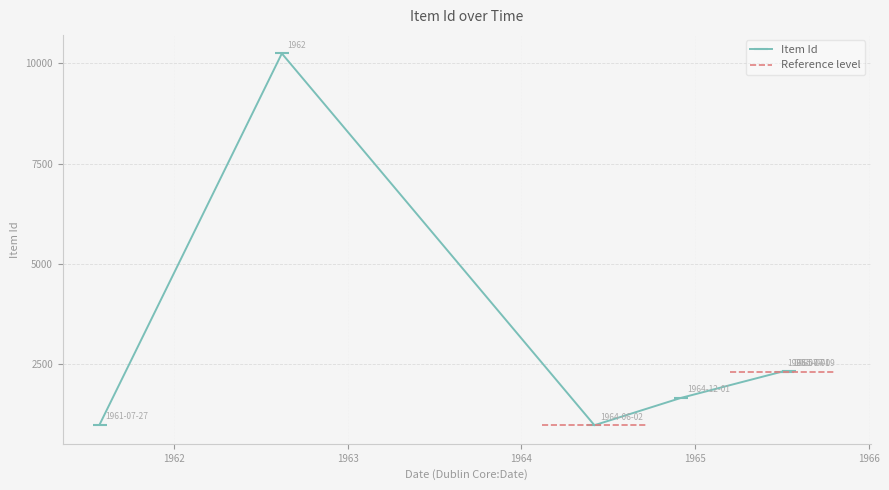

True or false: Item Id has more than 0 interior local peaks.

True